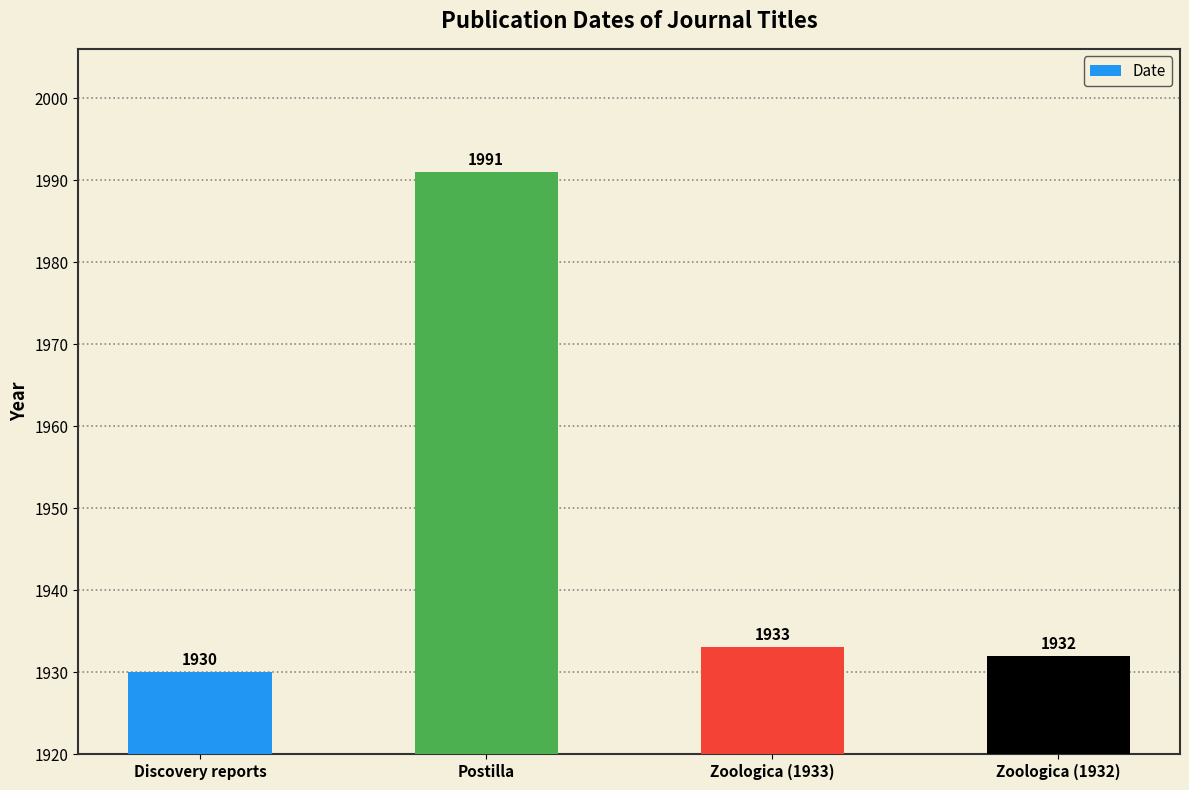

Approximately how many times larger is the value at Zoologica (1933) compared to Postilla?

1.0